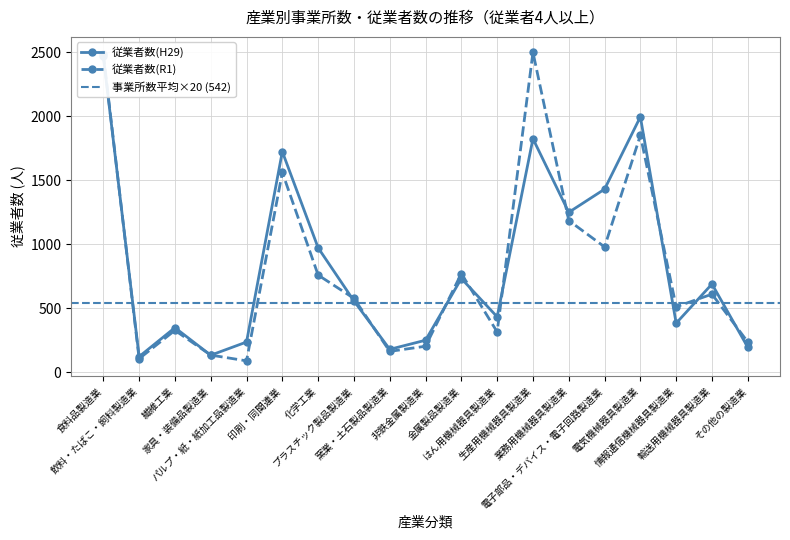

Which series ends up on top after the final intersection of 従業者数(R1) and 従業者数(H29)?

従業者数(R1)